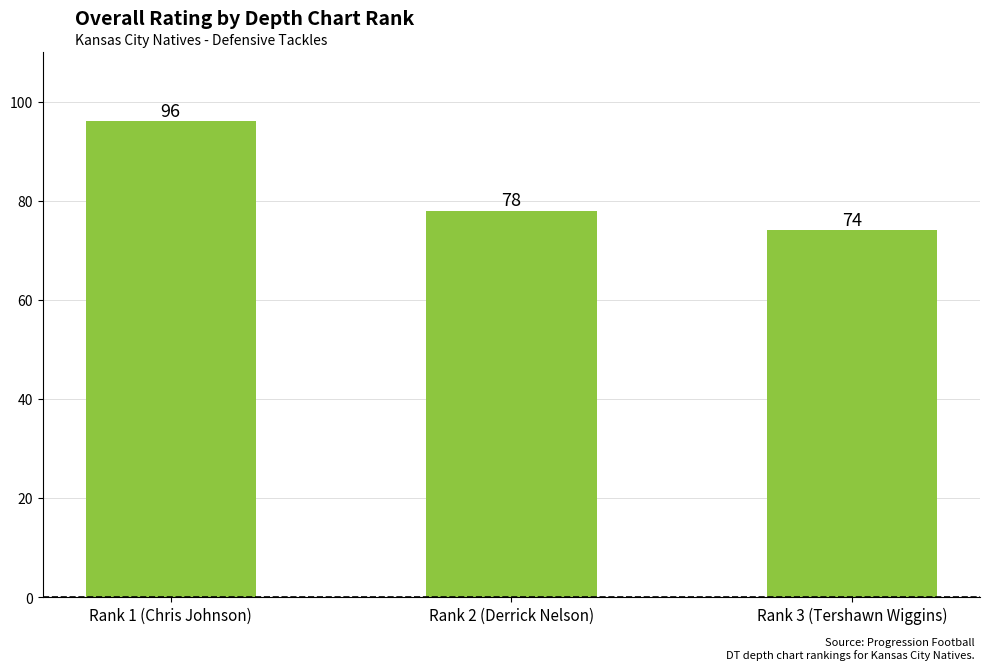

Rank the categories by value from highest to lowest.

Rank 1 (Chris Johnson), Rank 2 (Derrick Nelson), Rank 3 (Tershawn Wiggins)